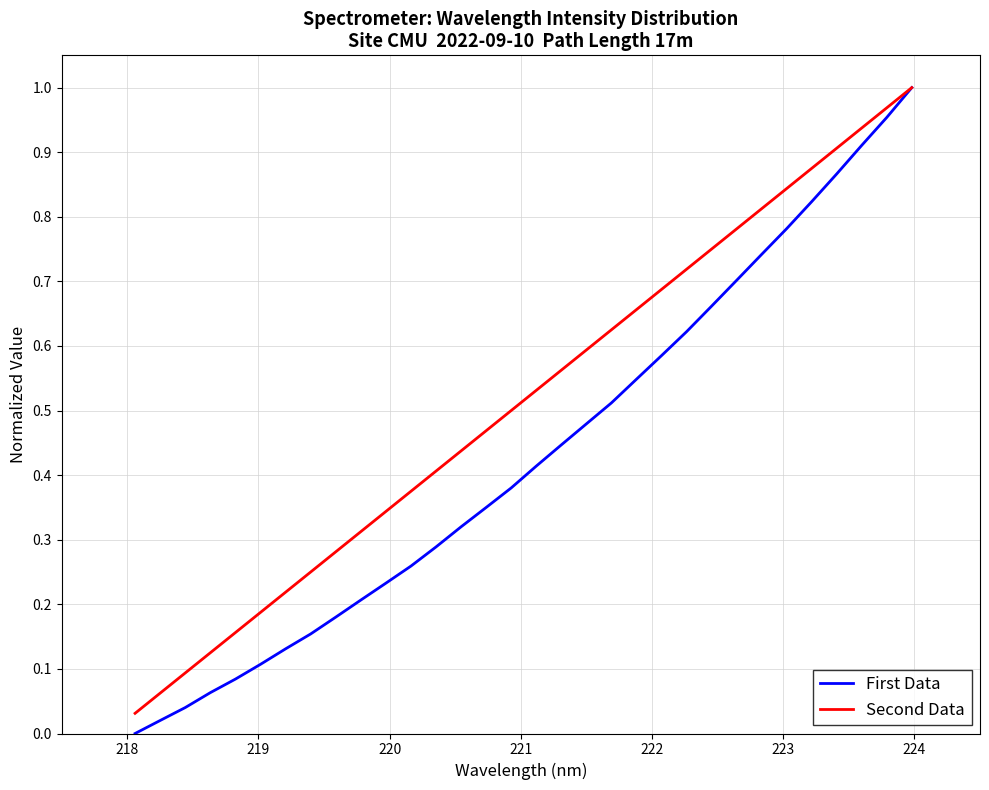

Which series has the largest range (max minus min)?

First Data